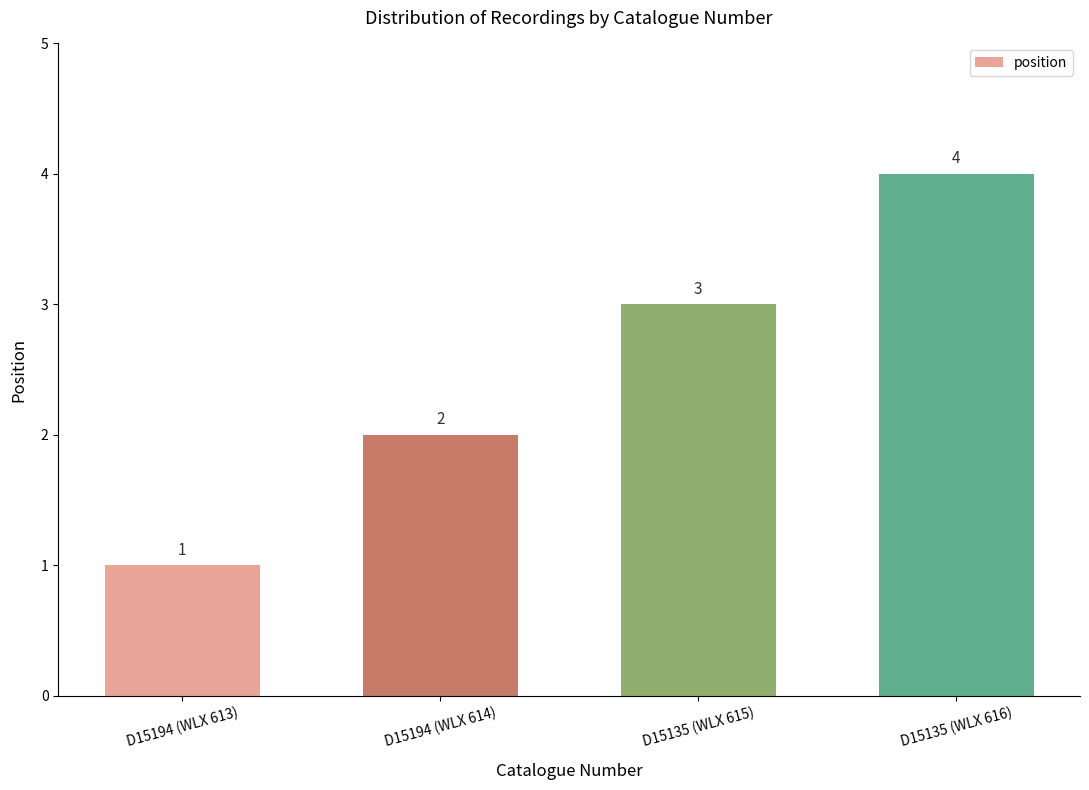

What is the sum of all values?

10